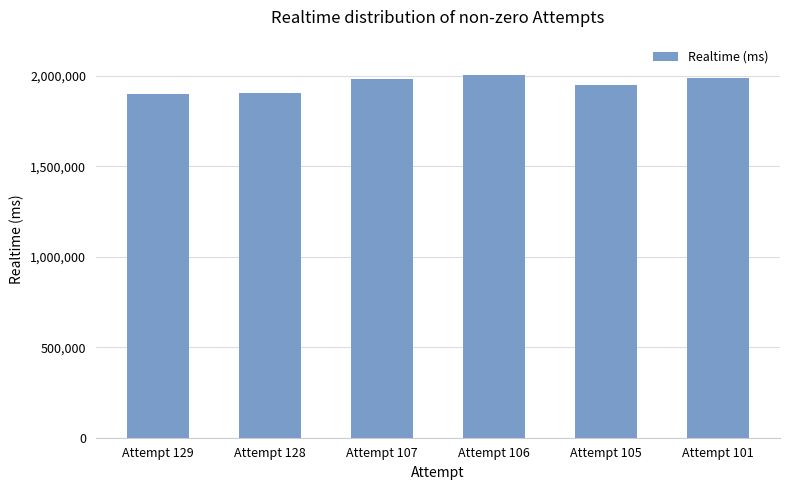

The value at Attempt 105 is 1948101. True or false?

True